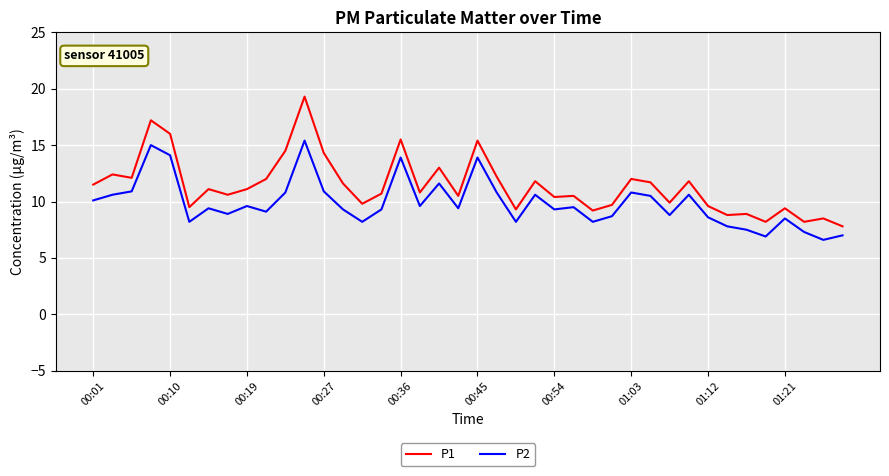

What is the minimum value for P1?

7.8